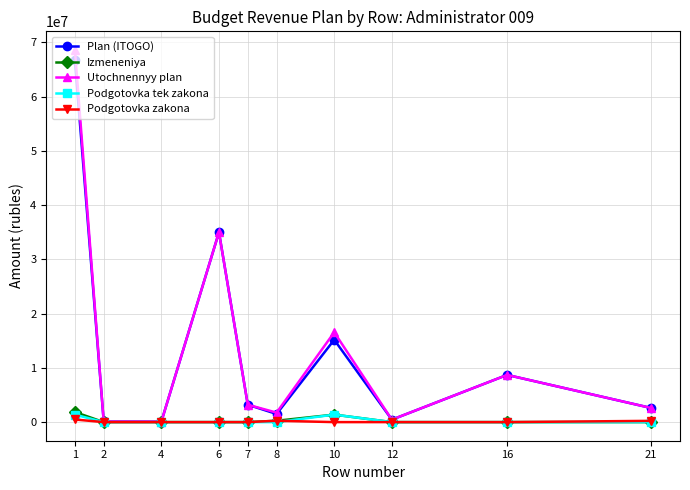

Count the number of categories in the chart.

10